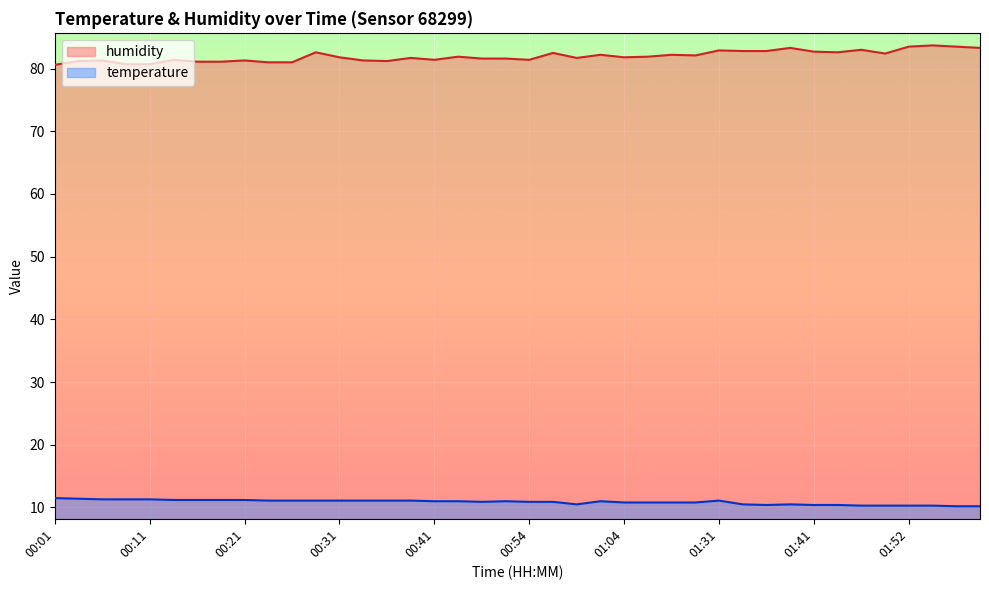

The value of humidity at 00:59 is 81.7. True or false?

True